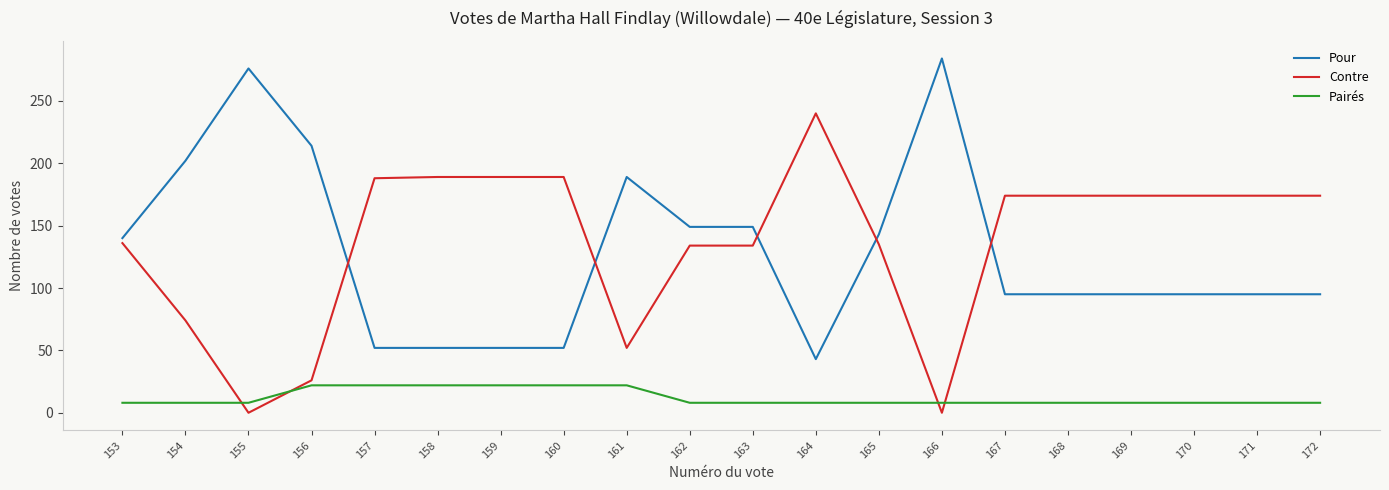

Which series changed the most between 159 and 171?

Pour